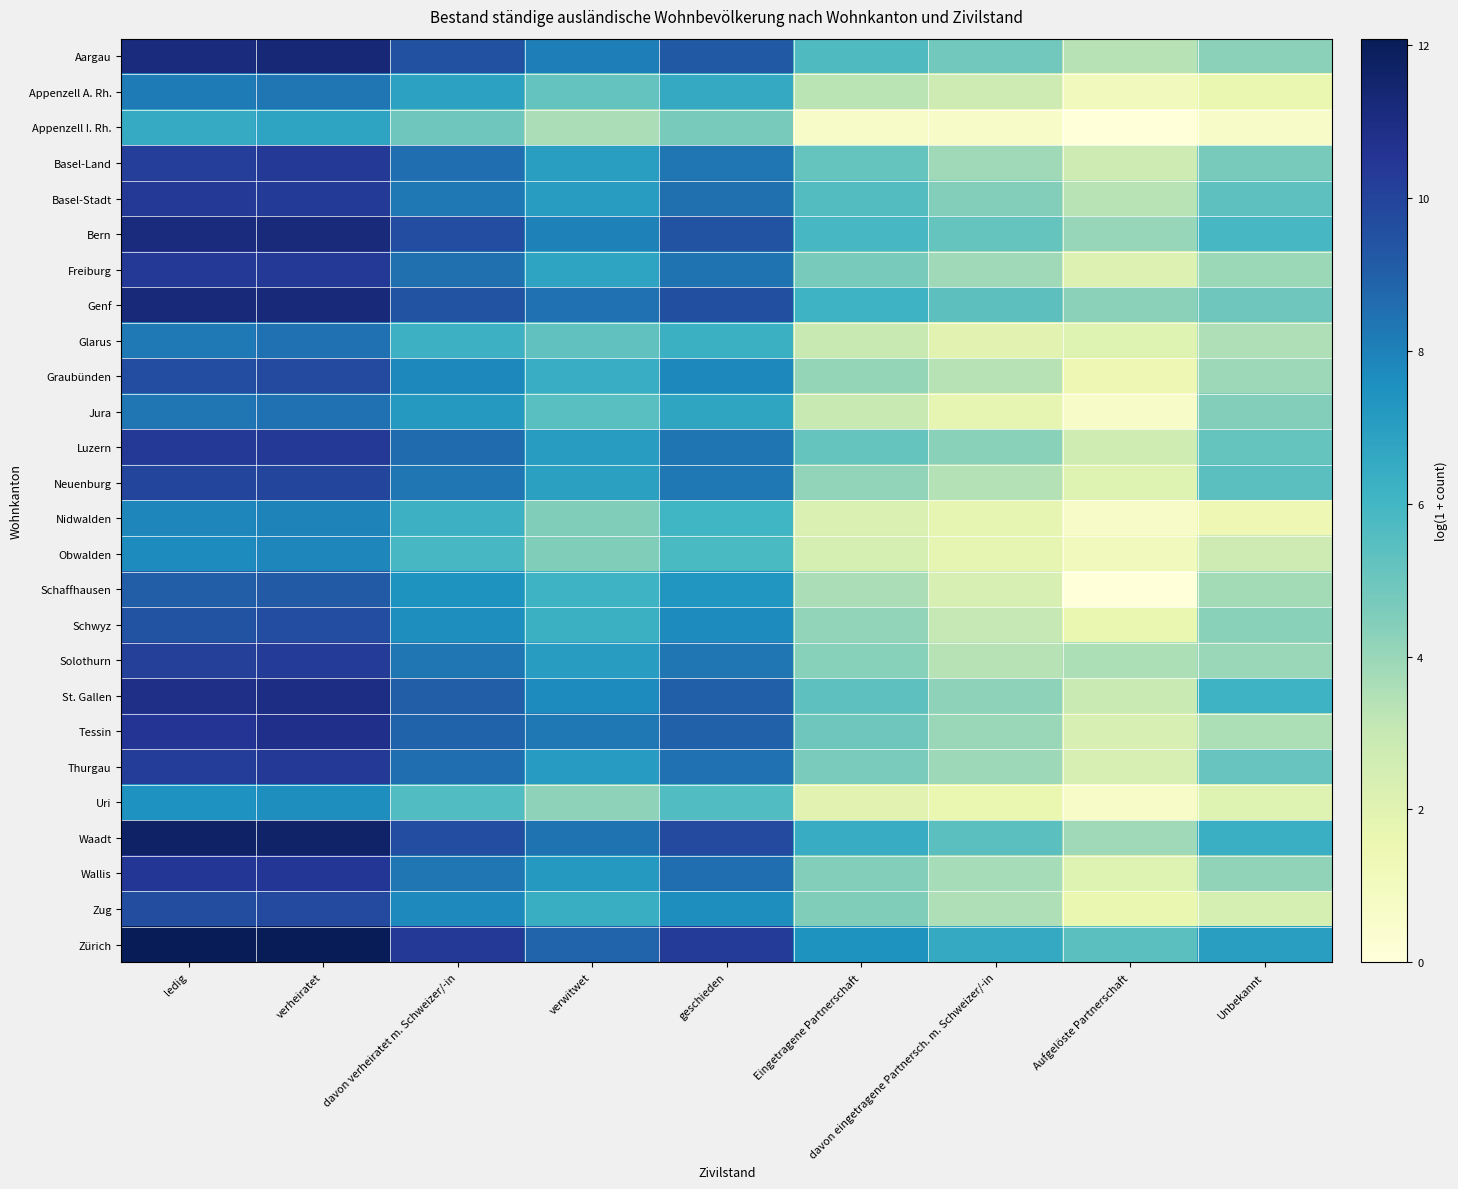

Which has a higher value, ledig or Unbekannt?

ledig